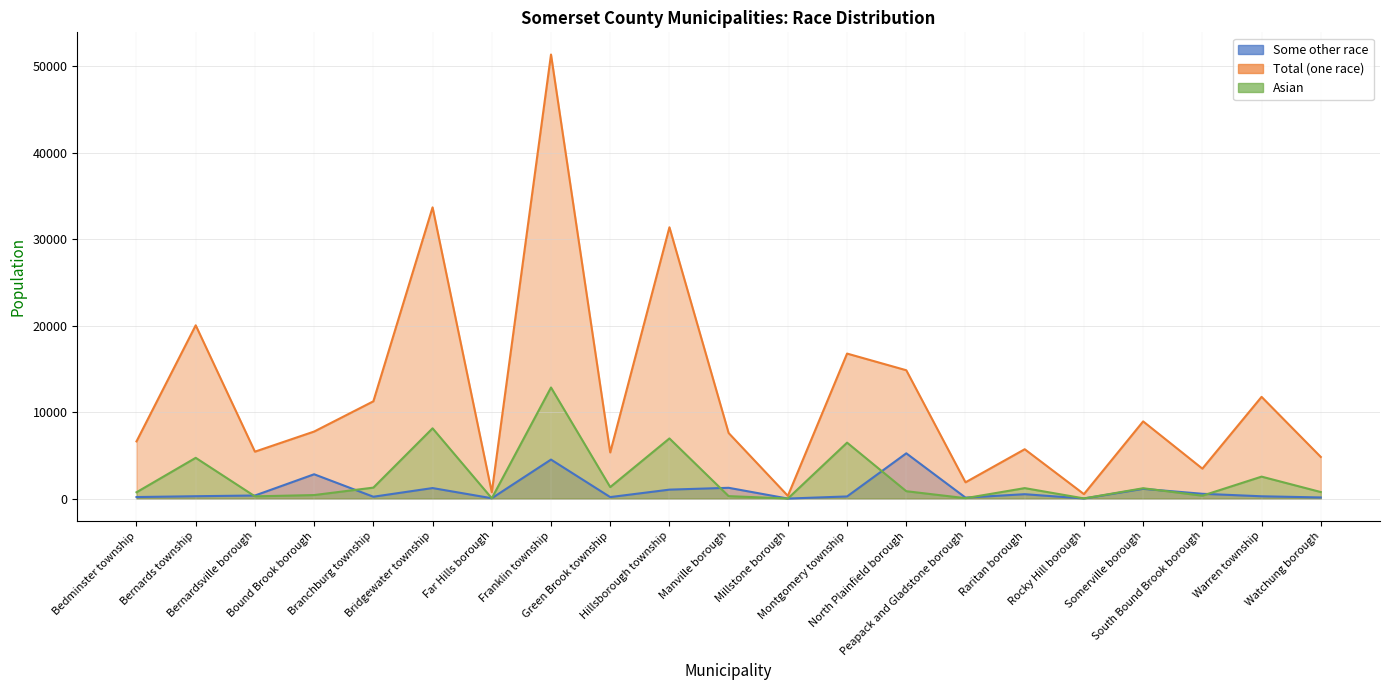

Where is Total (one race) nearest to the value 25831?

Hillsborough township